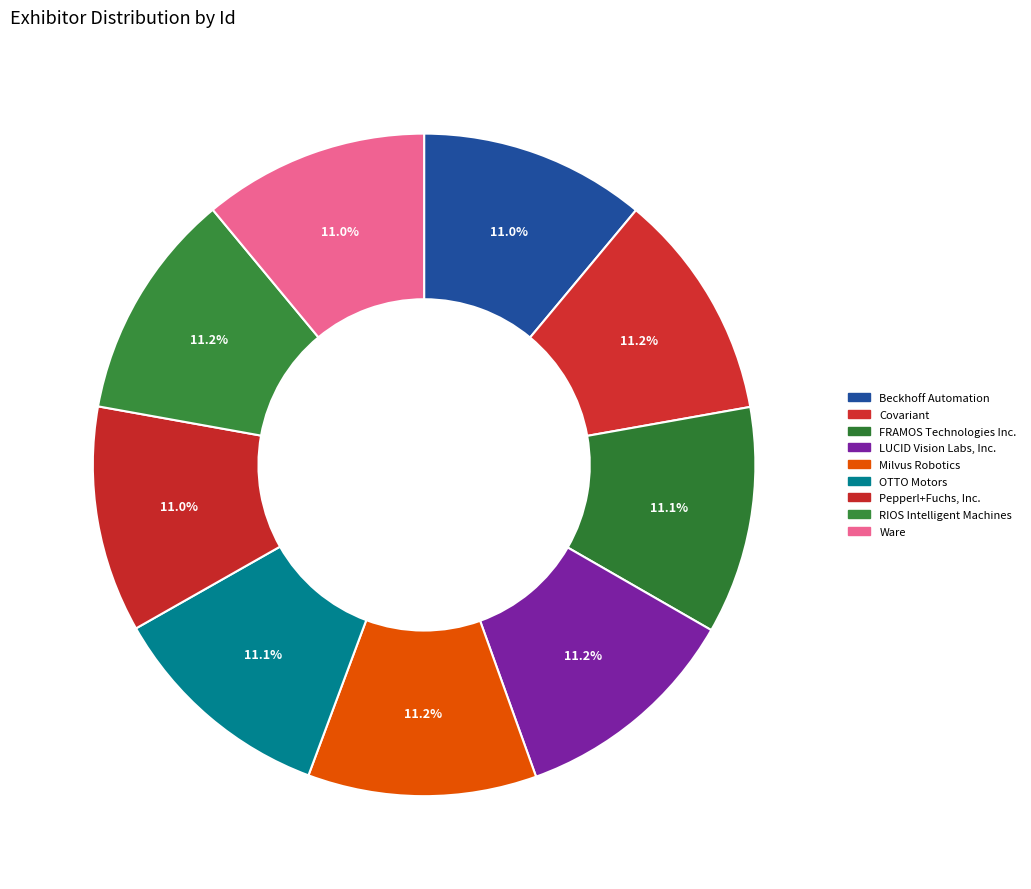

Rank the categories by value from lowest to highest.

Ware, Pepperl+Fuchs, Inc., Beckhoff Automation, OTTO Motors, FRAMOS Technologies Inc., Covariant, RIOS Intelligent Machines, Milvus Robotics, LUCID Vision Labs, Inc.